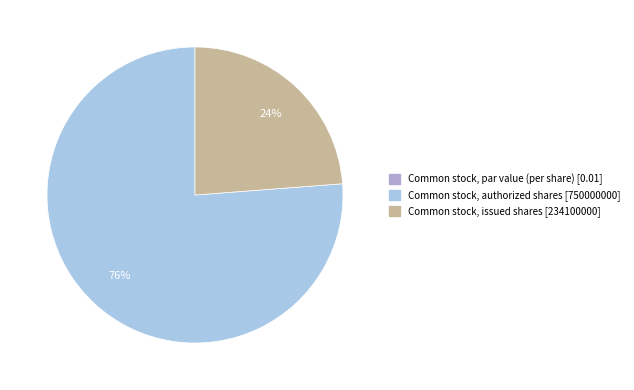

To the nearest percent, what percentage of the pie is Common stock, issued shares?

24%